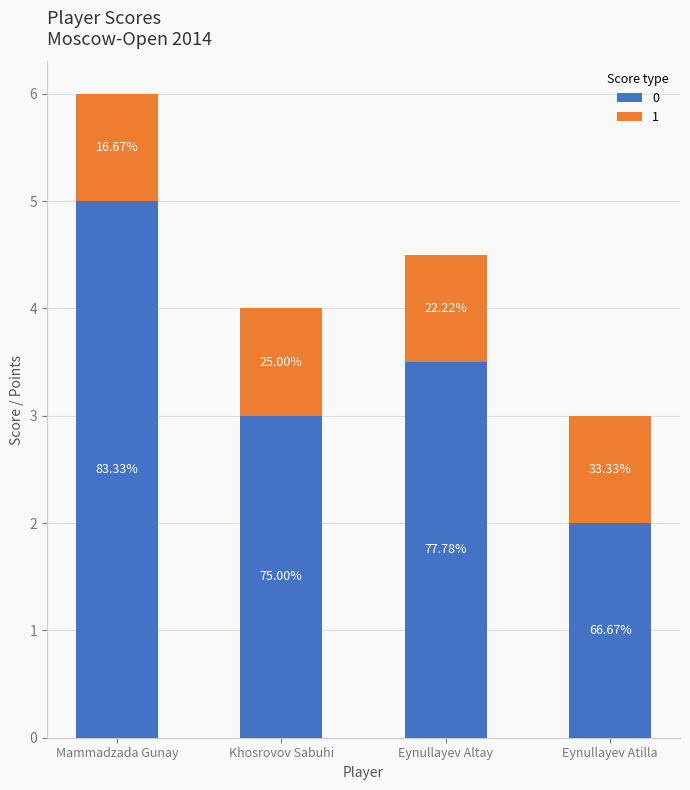

How many bars are there in total?

4